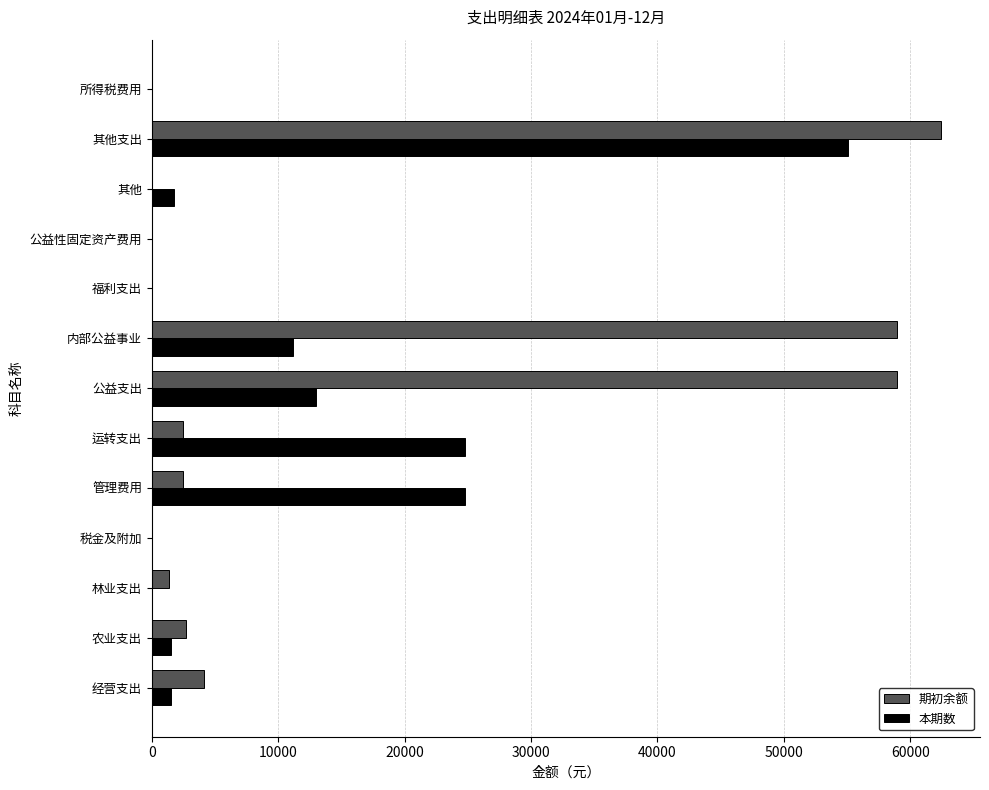

True or false: 期初余额 has a value of 22792.9 at 内部公益事业.

False